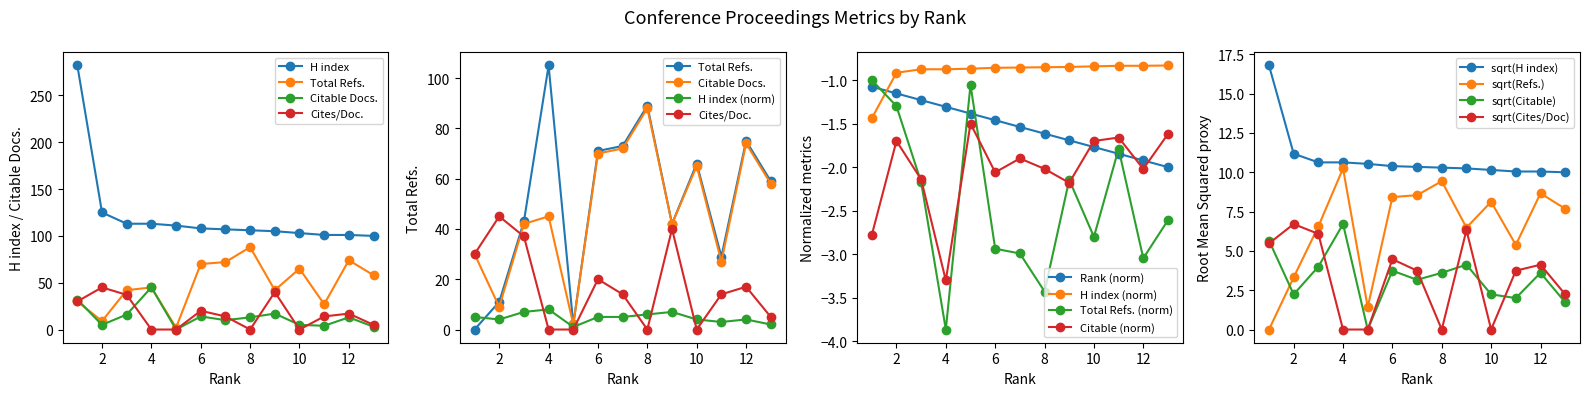

Which series has the largest total across all categories?

Citable Docs. (3years)